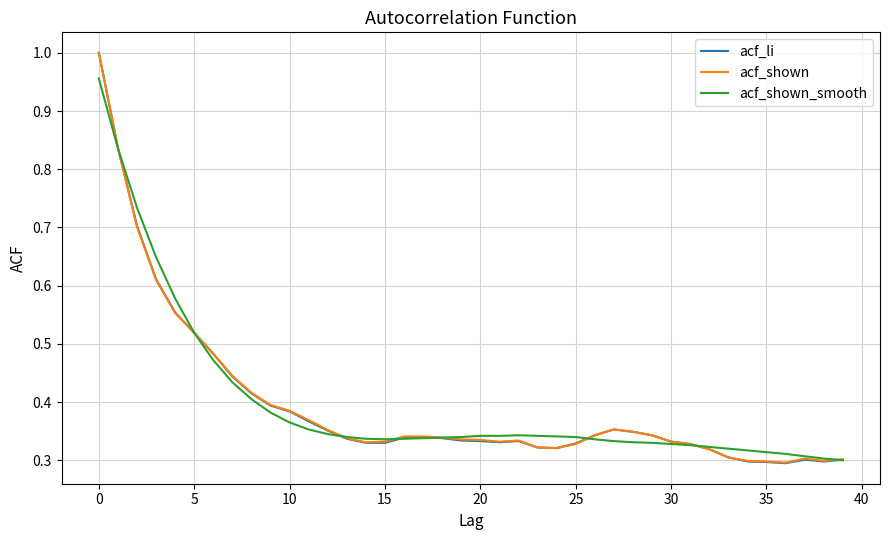

Which series has the largest range (max minus min)?

acf_li